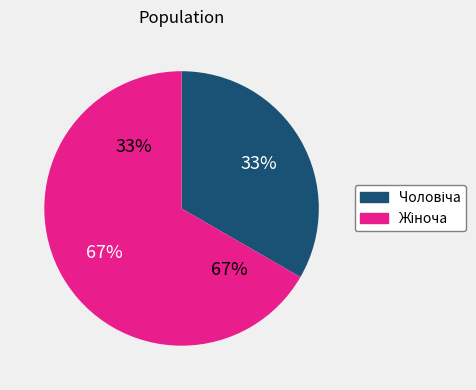

What is the largest slice in the pie chart?

Жіноча